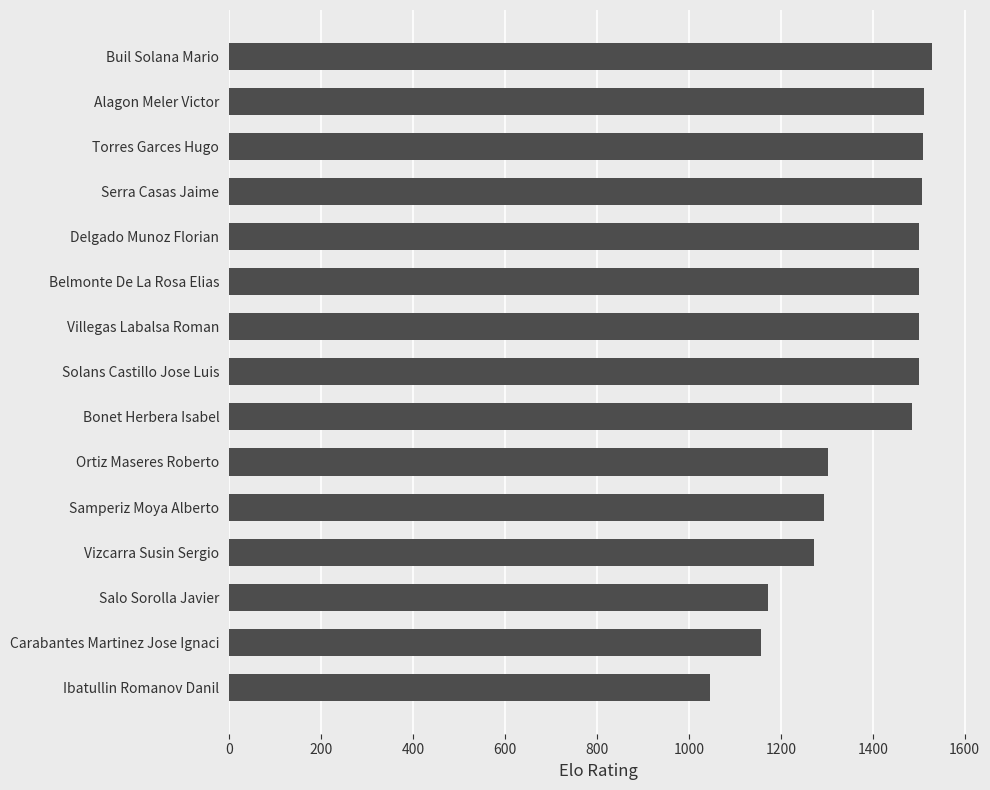

What is the average value?

1386